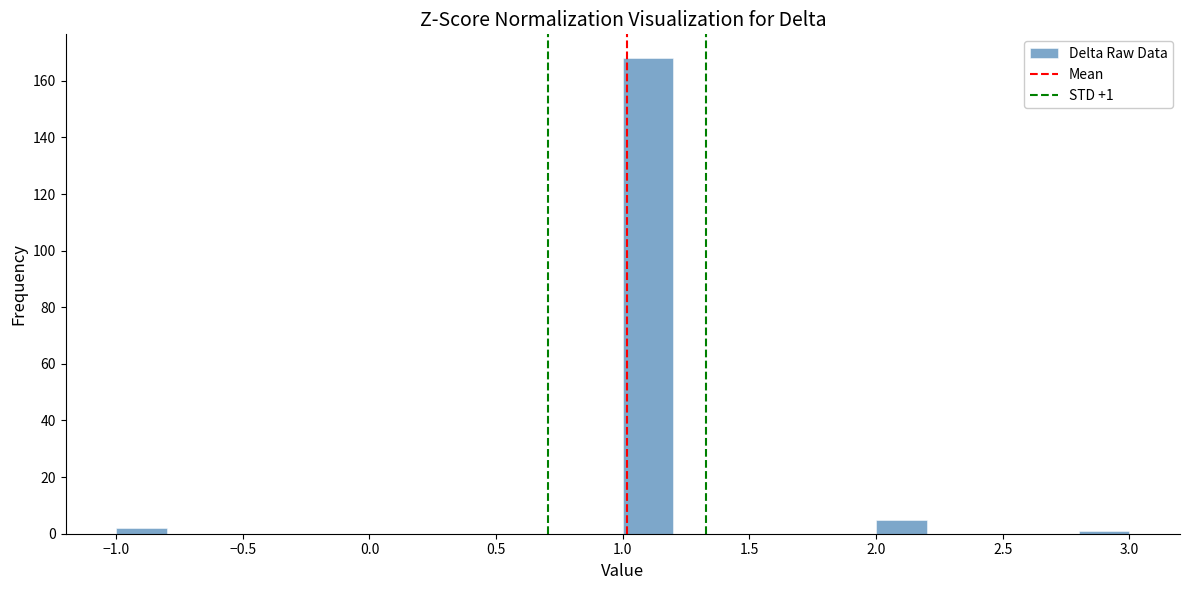

Over which range of the x-axis is the bar tallest?

1.0 to 1.2